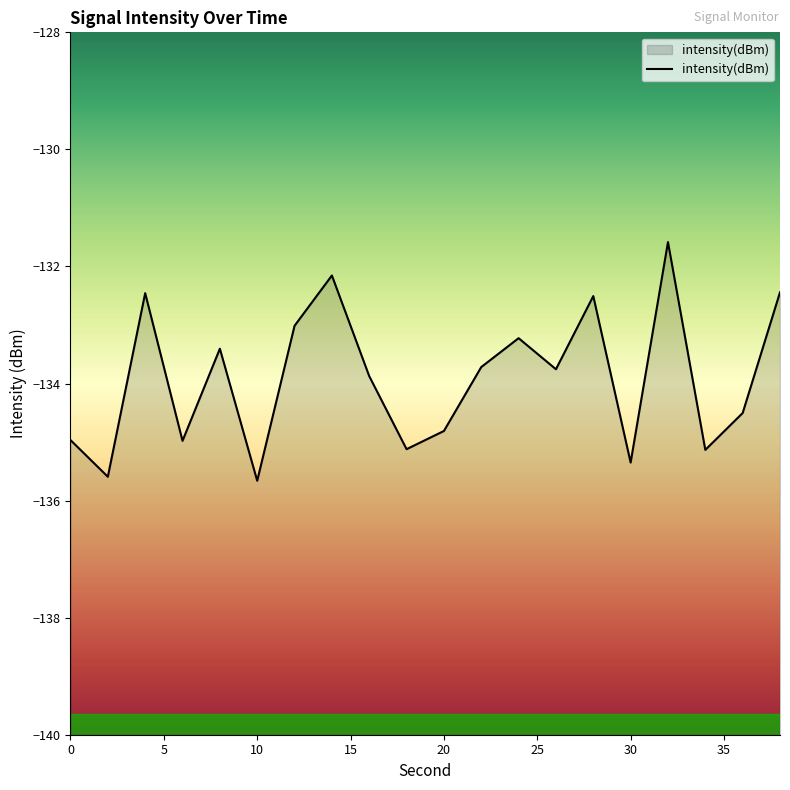

List the labels in order of value, smallest first.

10, 2, 30, 34, 18, 6, 0, 20, 36, 16, 26, 22, 8, 24, 12, 28, 4, 38, 14, 32